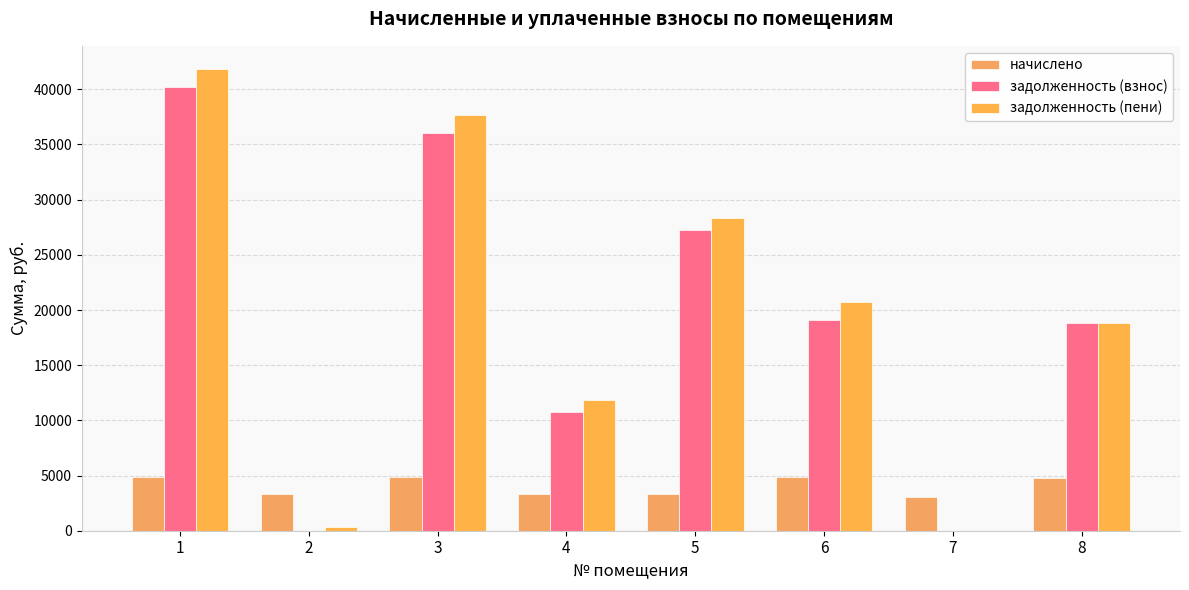

Reading right to left, extract all data points from this chart.

начислено: 8=4816.8	7=3074.4	6=4881.6	5=3290.4	4=3333.6	3=4888.8	2=3290.4	1=4852.8
задолженность (взнос): 8=18783.4	7=0.0	6=19064.2	5=27277.4	4=10758.6	3=36028.1	2=0.0	1=40229.8
задолженность (пени): 8=18780.6	7=0.0	6=20691.4	5=28374.2	4=11869.8	3=37657.7	2=365.6	1=41847.4